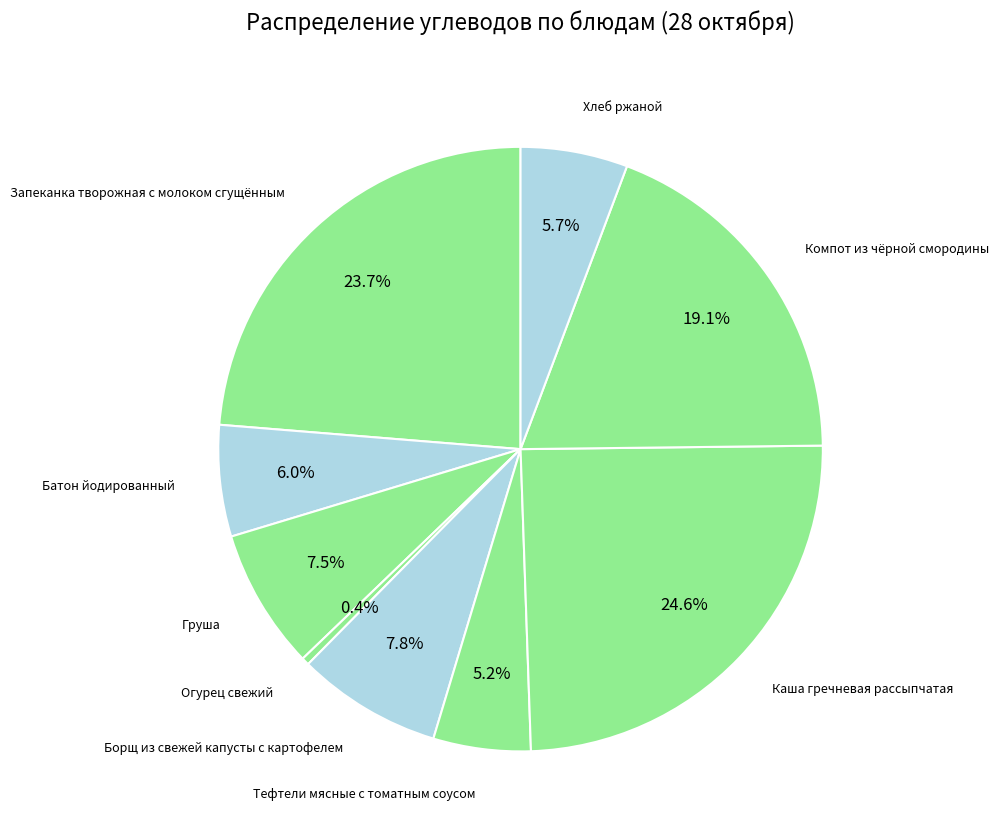

Count the number of slices in the pie.

9